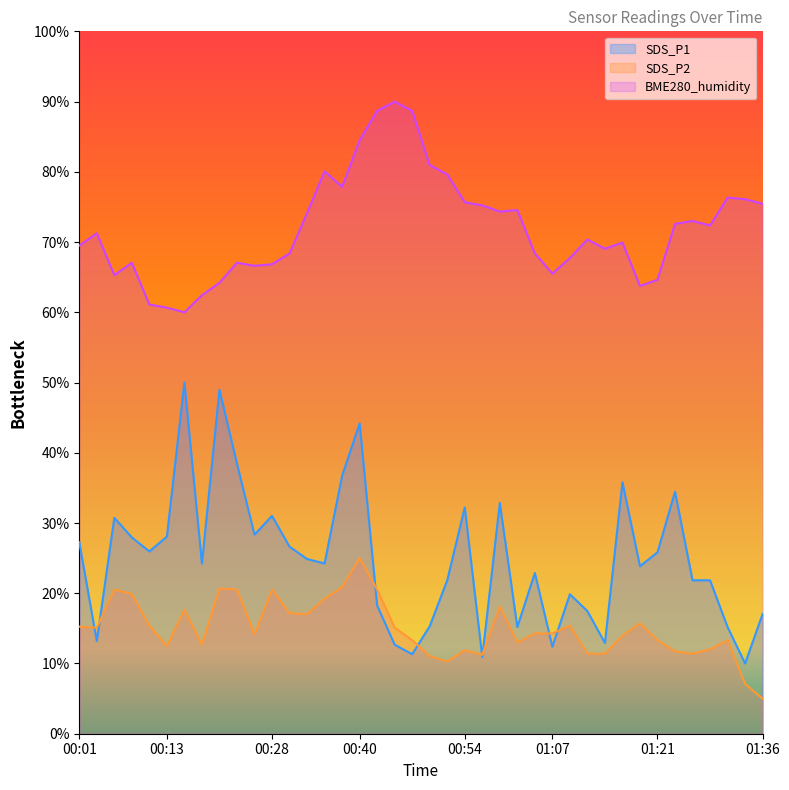

What is the difference between the second highest and second lowest values in the BME280_humidity series?

28.0